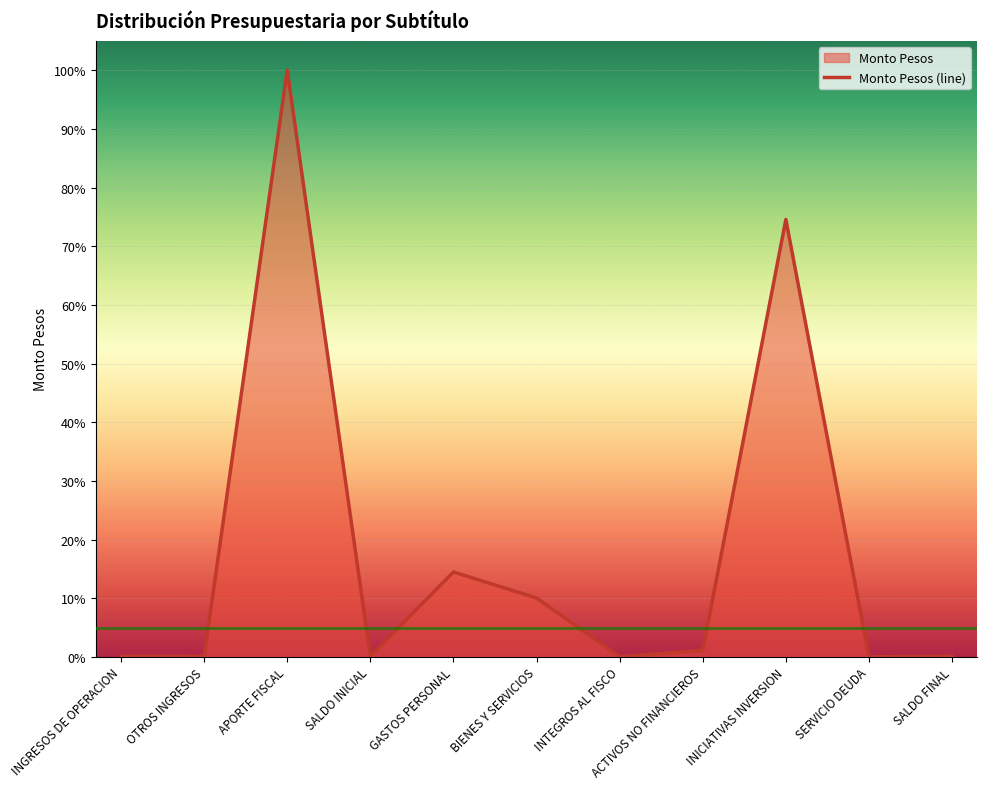

Reading left to right, what are all the values shown in this chart?

0.1	0.1	100.0	0.1	14.5	10.0	0.0	1.1	74.6	0.0	0.1